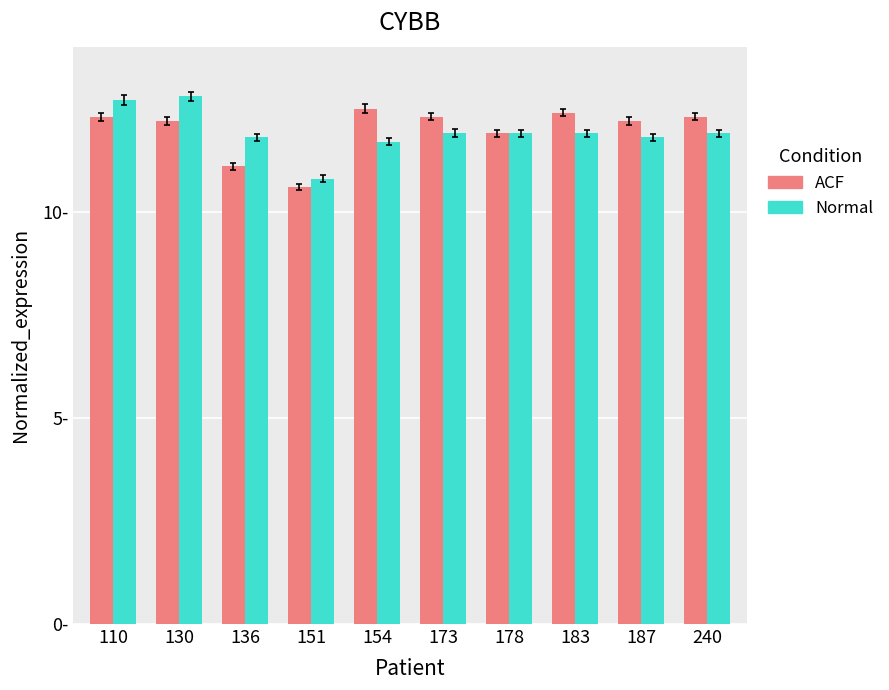

Are the bars horizontal?

No